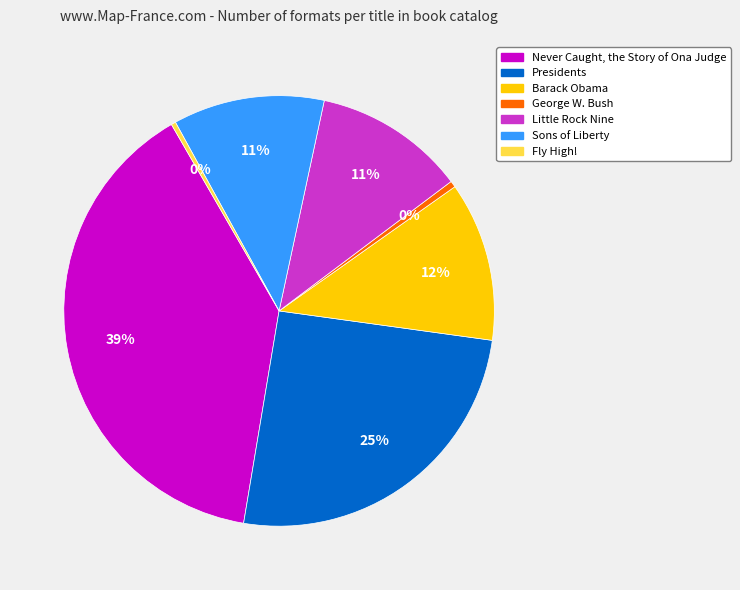

Which slice is the largest?

Never Caught, the Story of Ona Judge